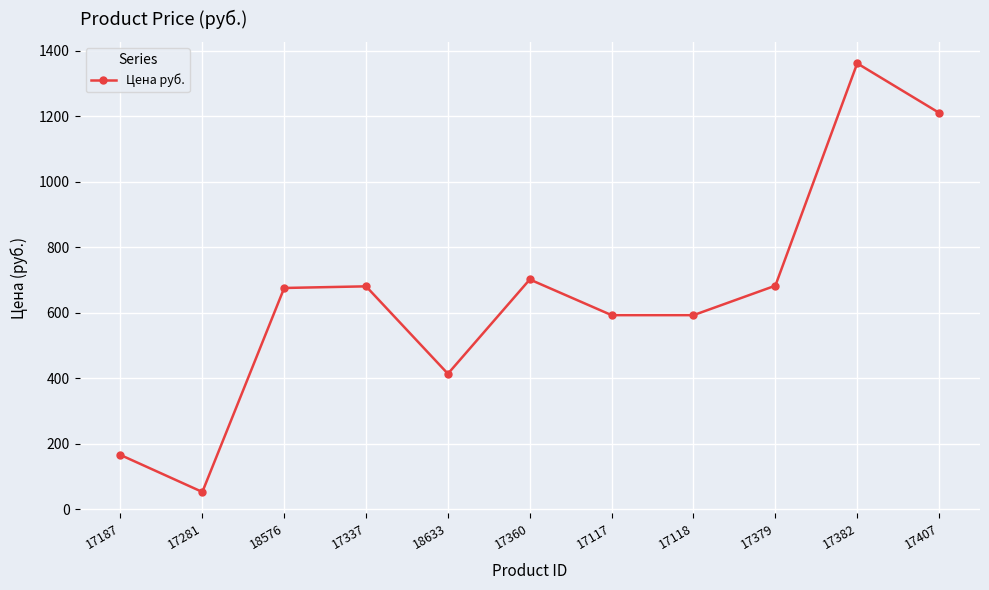

What is the maximum value shown in the chart?

1361